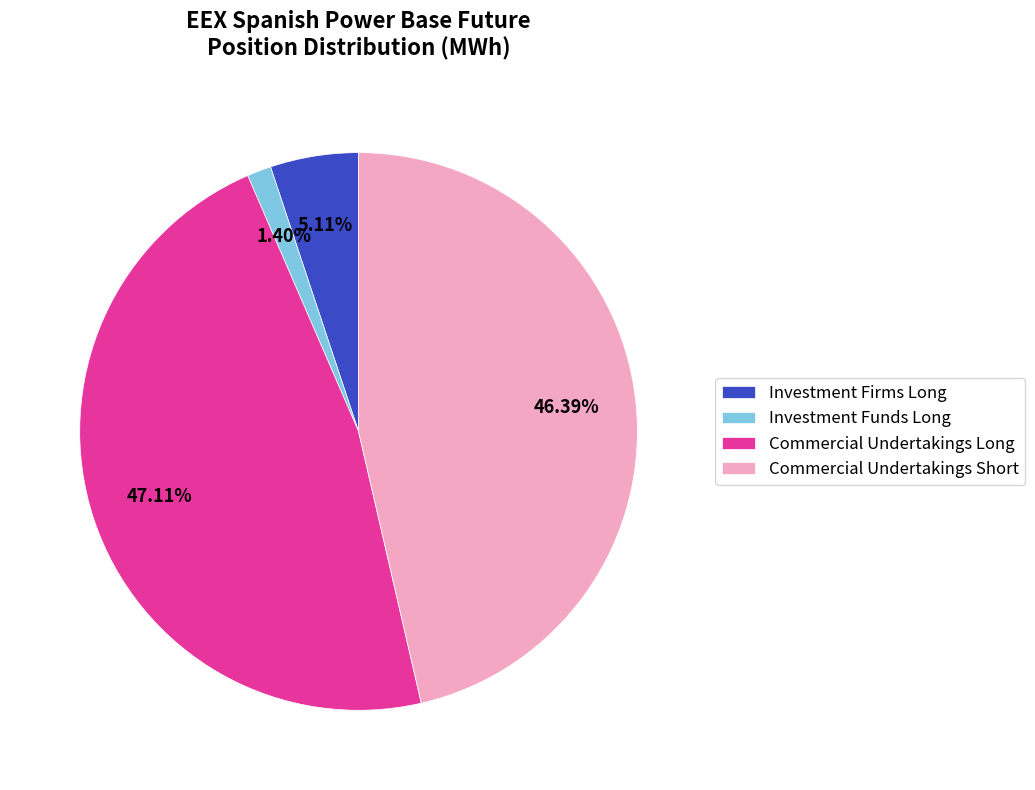

Does Investment Firms Long represent more than half of the total?

No